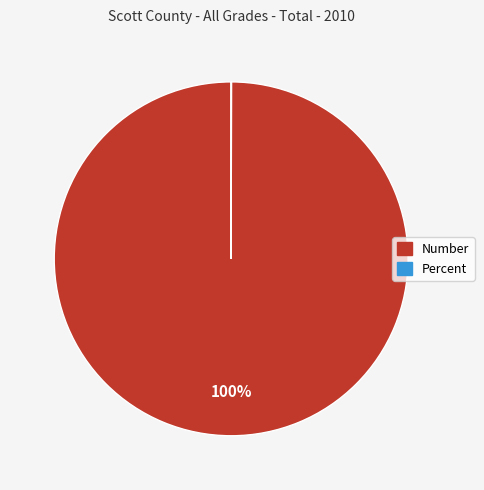

What is the largest slice in the pie chart?

Number